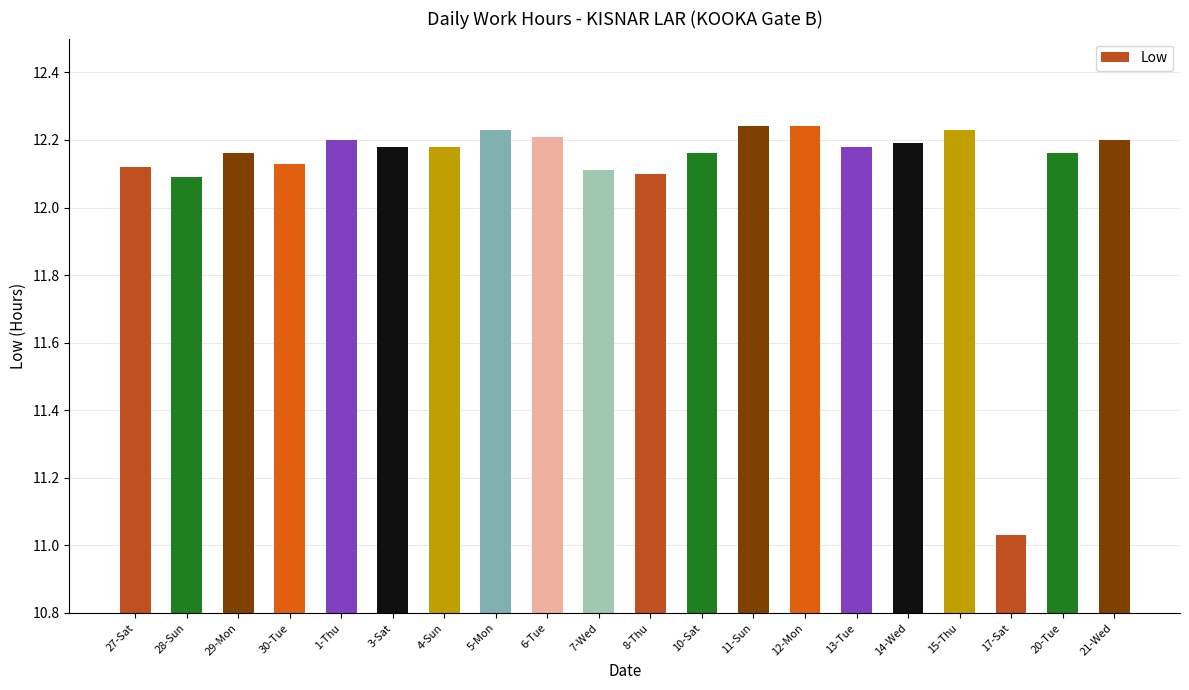

What is the difference between the maximum and minimum values?

1.2